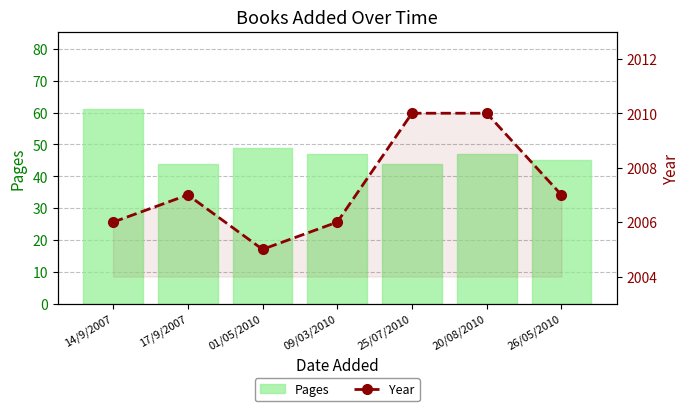

What is the difference between the maximum and minimum values in the Pages series?

17